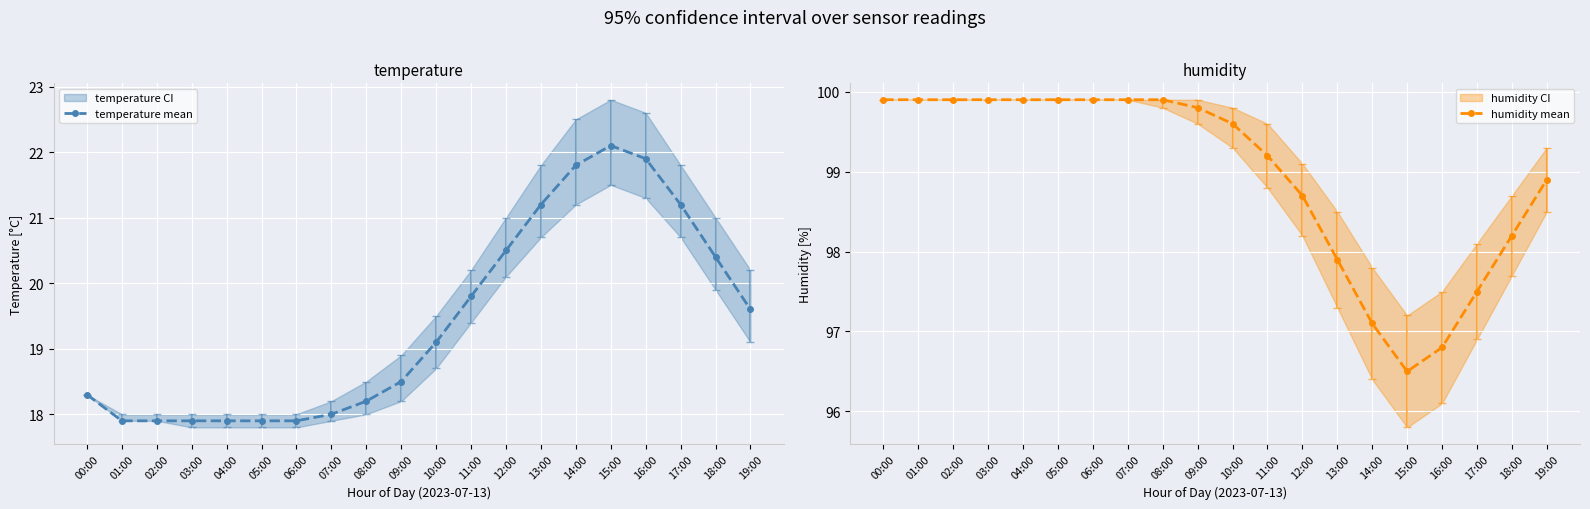

Between 03:00 and 07:00, which series saw the biggest shift?

temperature mean